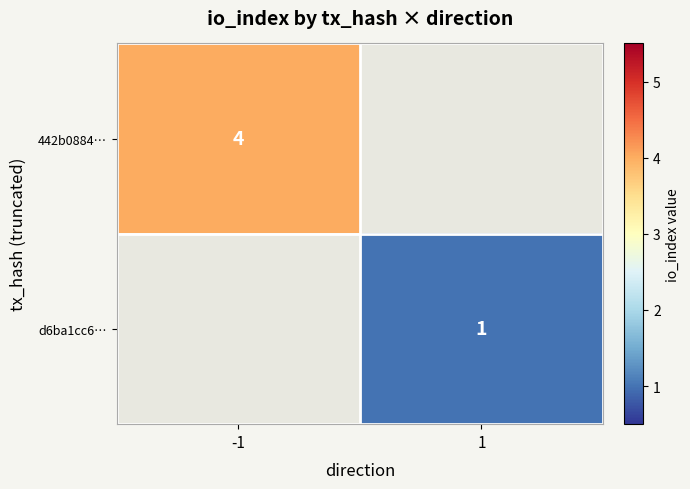

The 442b0884… series shows 4 at -1. True or false?

True